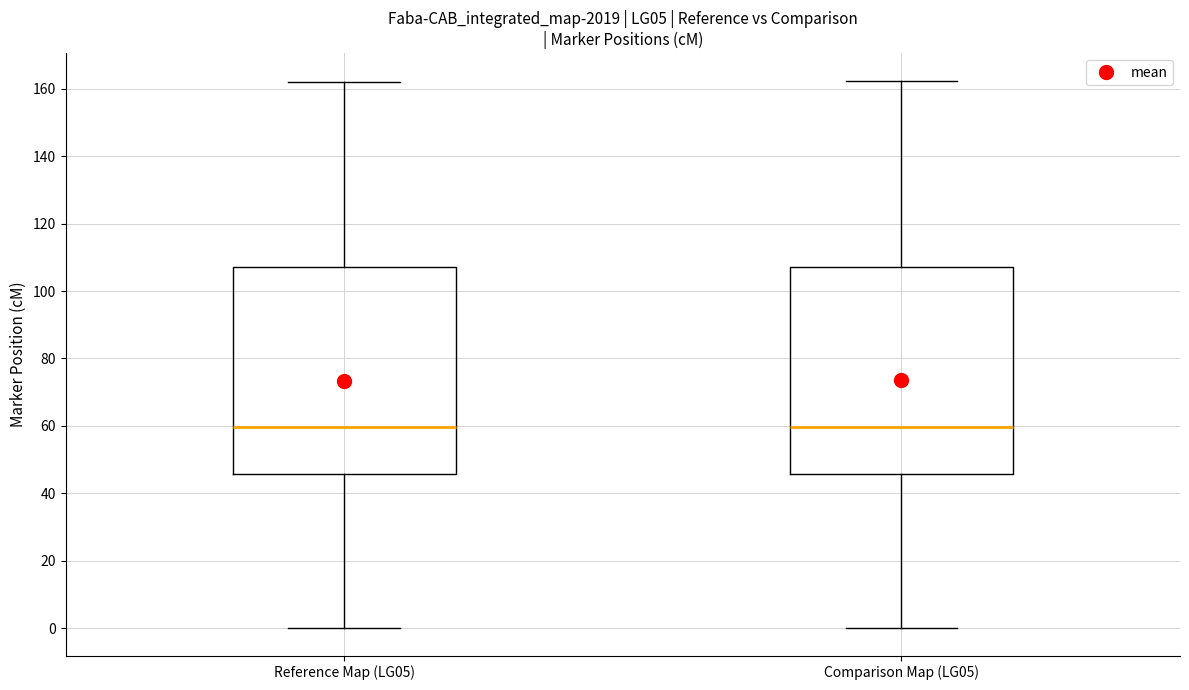

Reading left to right, transcribe this box plot: for each box, give where its median line is, the range the box spans, and where its two whiskers end, as read against the y-axis. The values are not printed on the chart, so give them approximately, as read against the axis.

Reference Map (LG05): median 60, box 46 to 106, whiskers 0 to 162
Comparison Map (LG05): median 60, box 46 to 106, whiskers 0 to 162